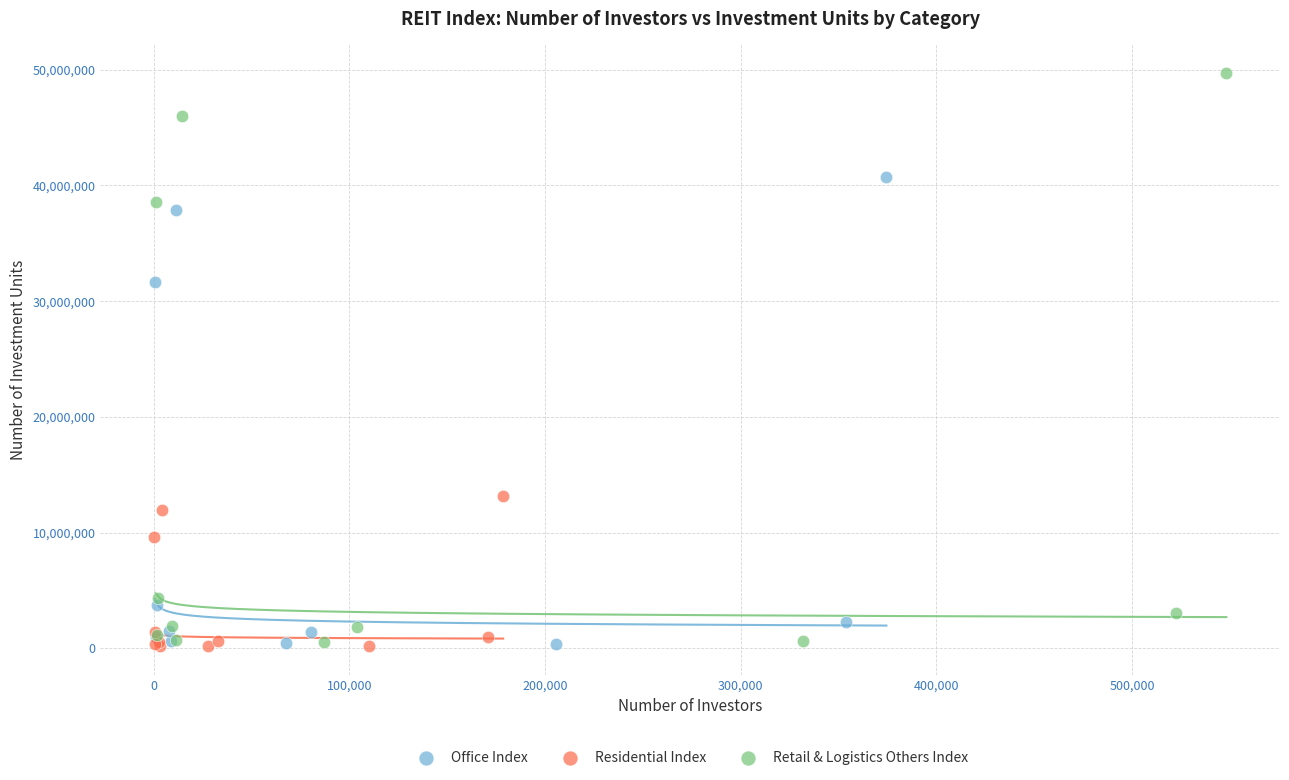

Which series reaches the maximum Y coordinate?

Retail & Logistics Others Index